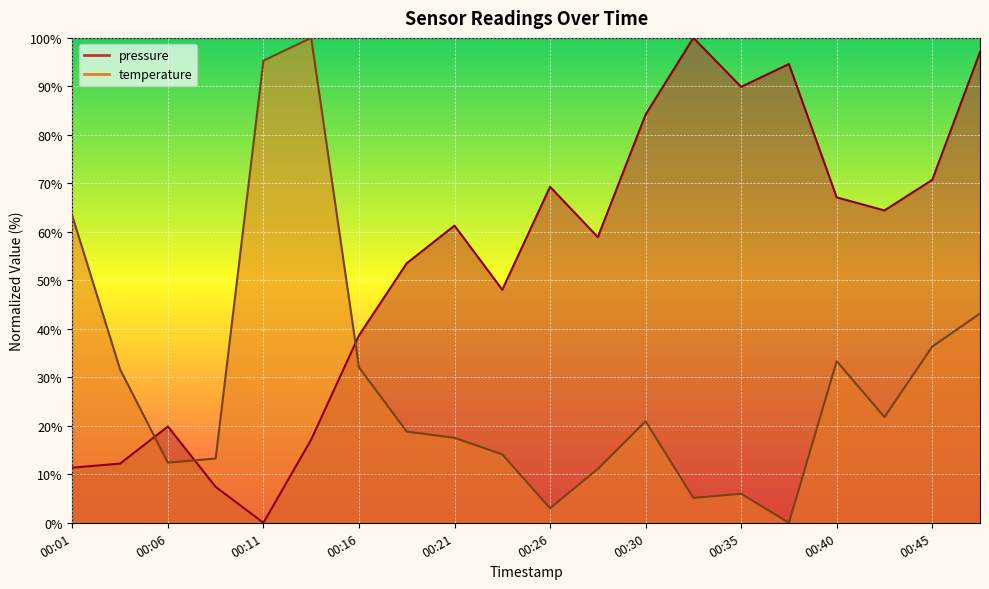

Reading left to right, list all the values displayed in this chart.

pressure: 11.4	12.2	19.9	7.4	0.0	17.2	38.6	53.5	61.3	48.1	69.3	58.9	84.2	100.0	89.9	94.6	67.1	64.4	70.7	97.1
temperature: 63.2	31.6	12.4	13.2	95.3	100.0	32.1	18.8	17.5	14.1	3.0	11.1	20.9	5.1	6.0	0.0	33.3	21.8	36.3	43.2